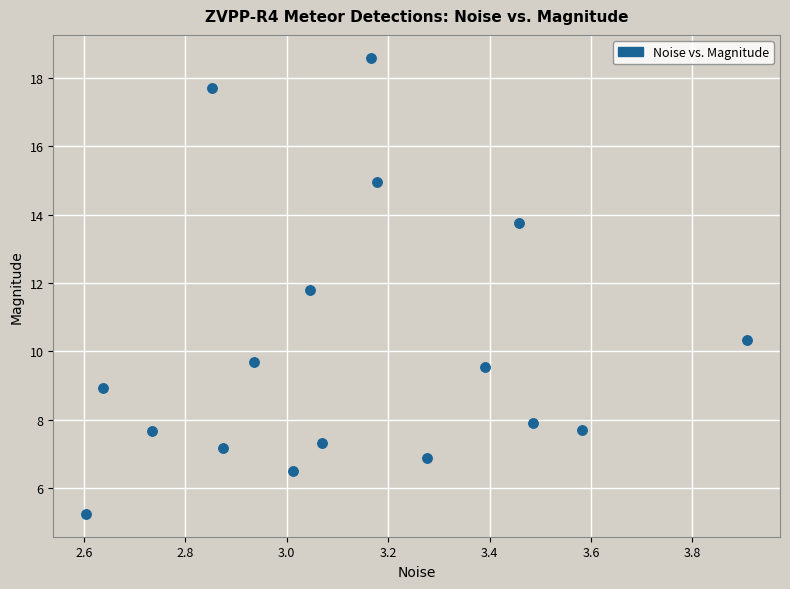

What is the range of X values (max minus min)?

1.3